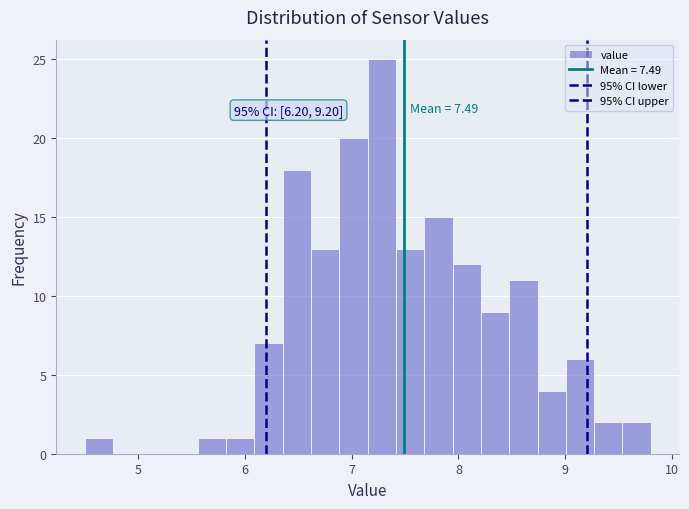

Read against the x-axis, roughly where is the centre of the tallest bar?

7.3